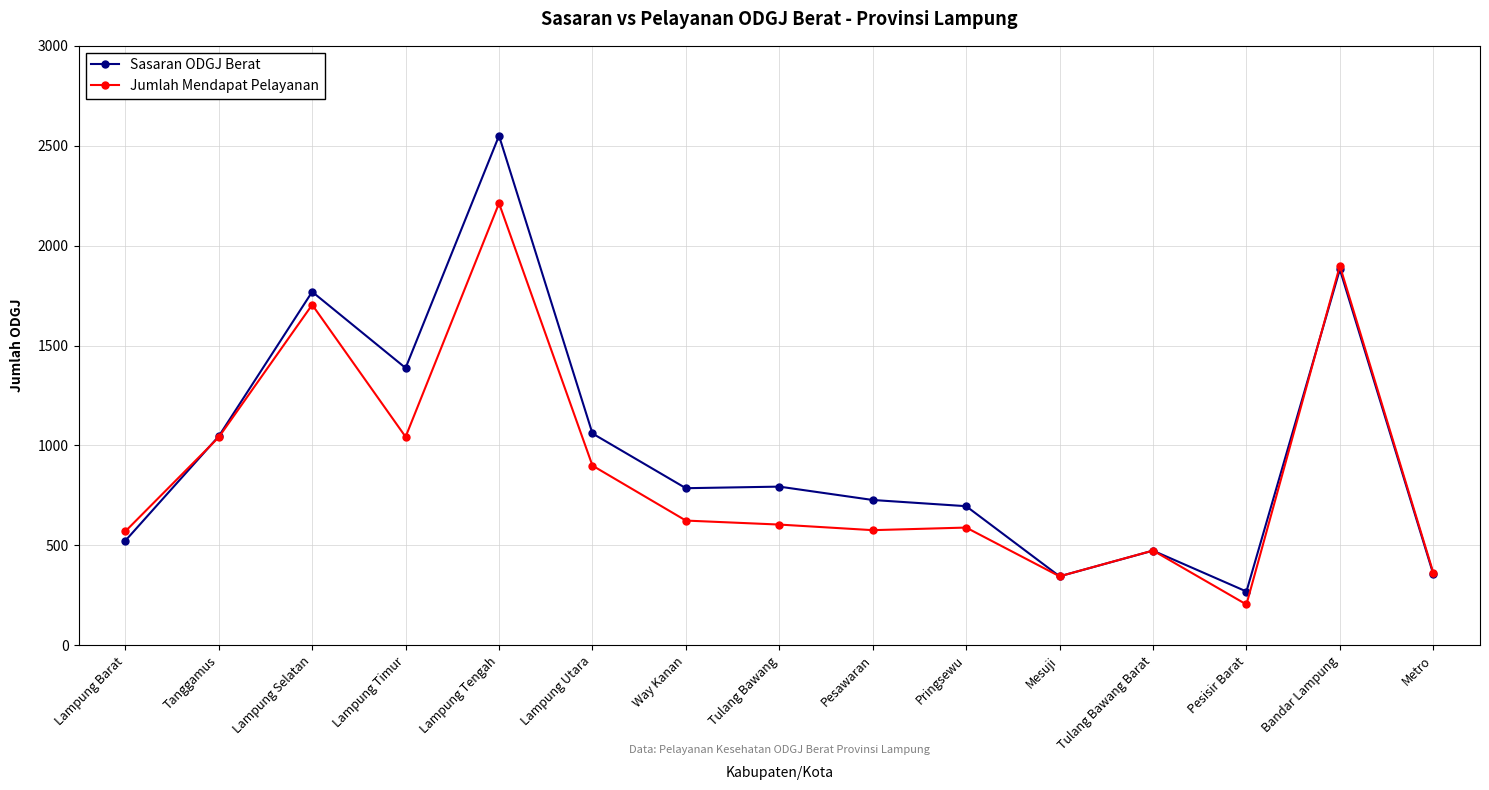

At which category is the sum across all series the highest?

Lampung Tengah